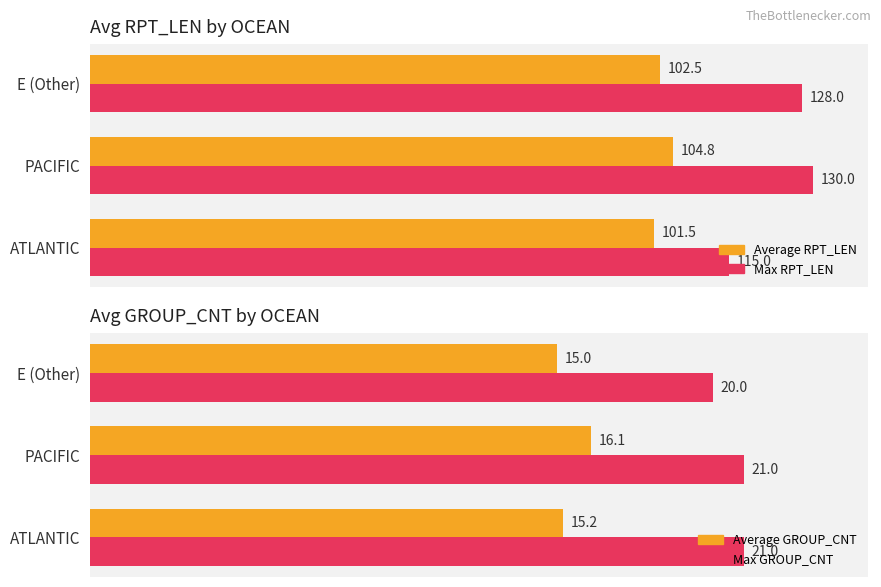

List the labels in order of Max RPT_LEN value, smallest first.

ATLANTIC, E (Other), PACIFIC